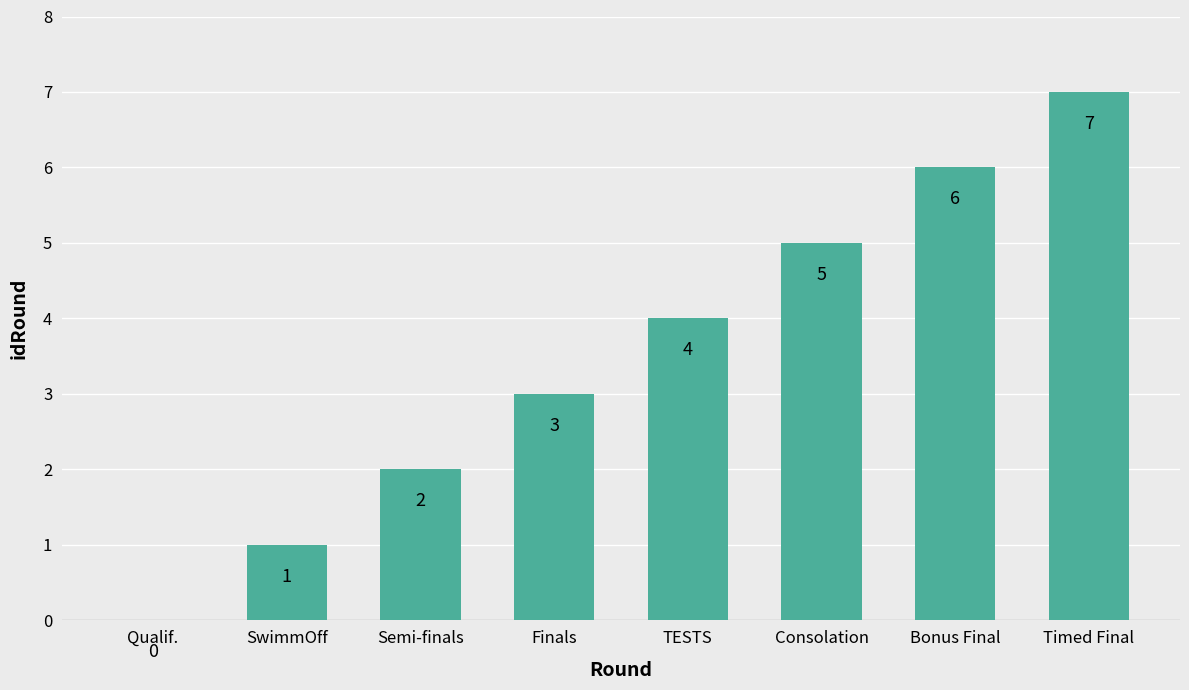

What is the sum of all values?

28